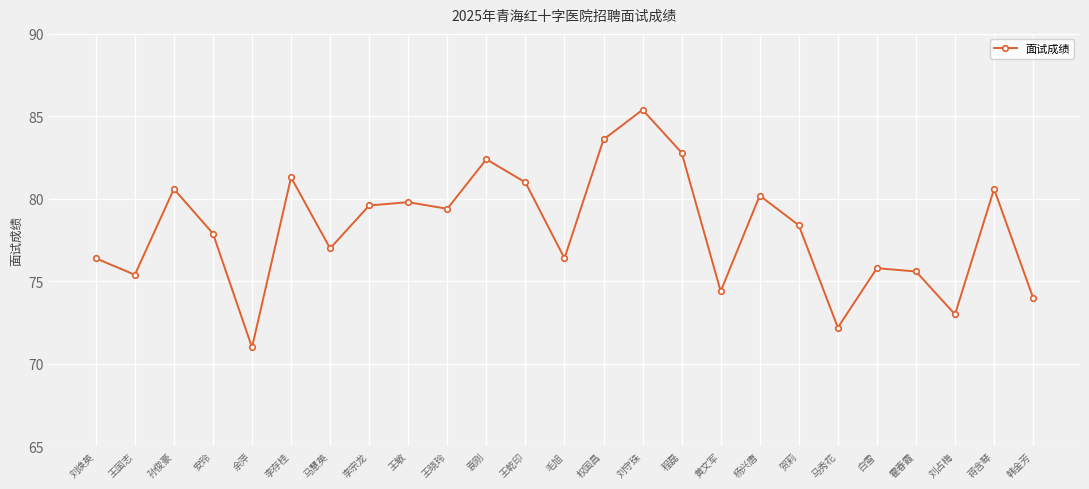

Where is the first local maximum?

孙俊豪